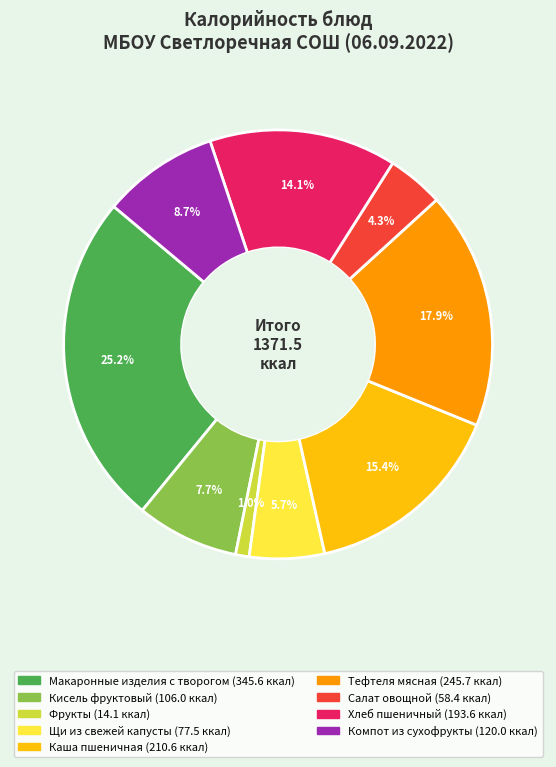

What is the total percentage of Тефтеля мясная and Каша пшеничная?

33.3%